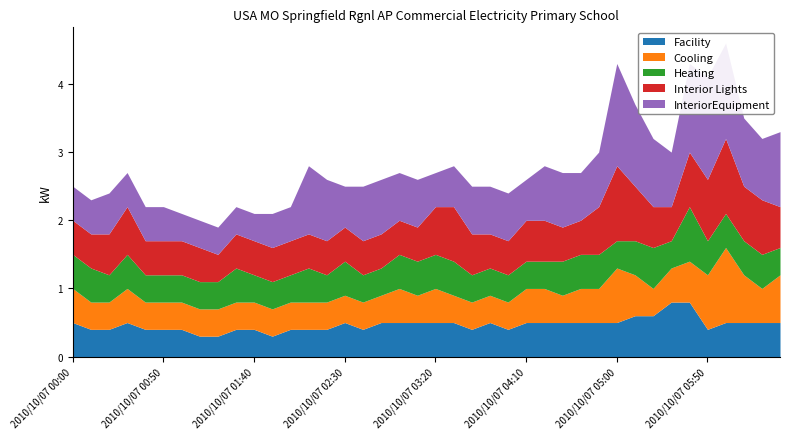

What is the spread (max minus min) of values at 2010/10/07 05:20?

0.6